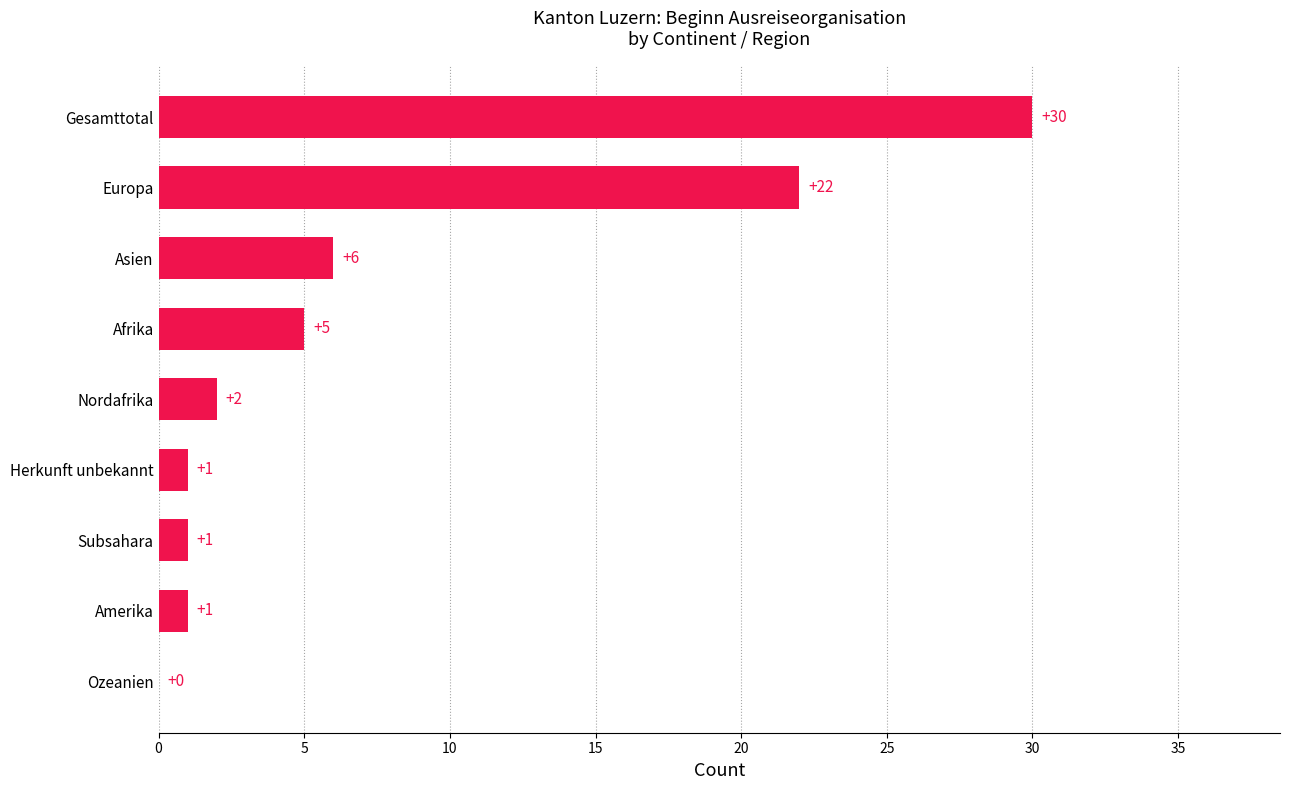

What is the average value?

8